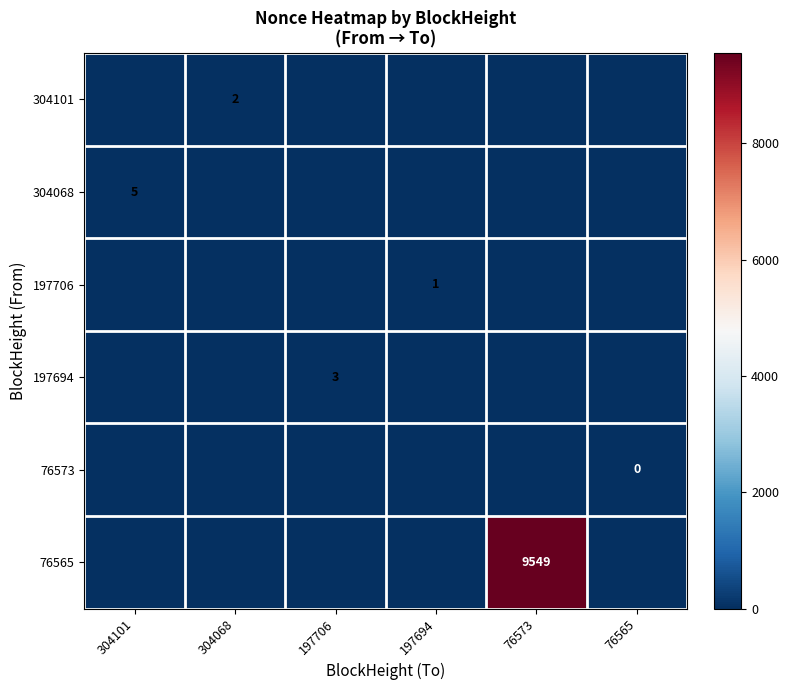

How many series are shown in this chart?

6